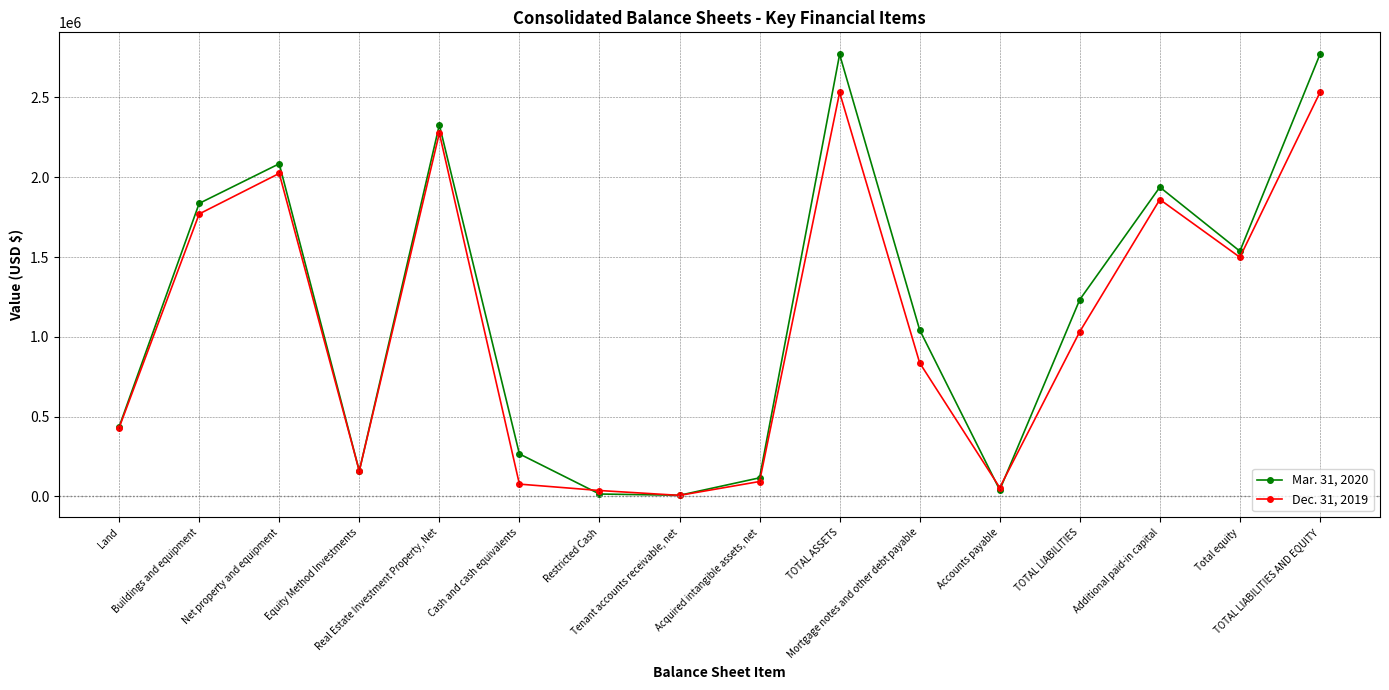

Rank the series by their maximum value, from lowest to highest.

Dec. 31, 2019, Mar. 31, 2020